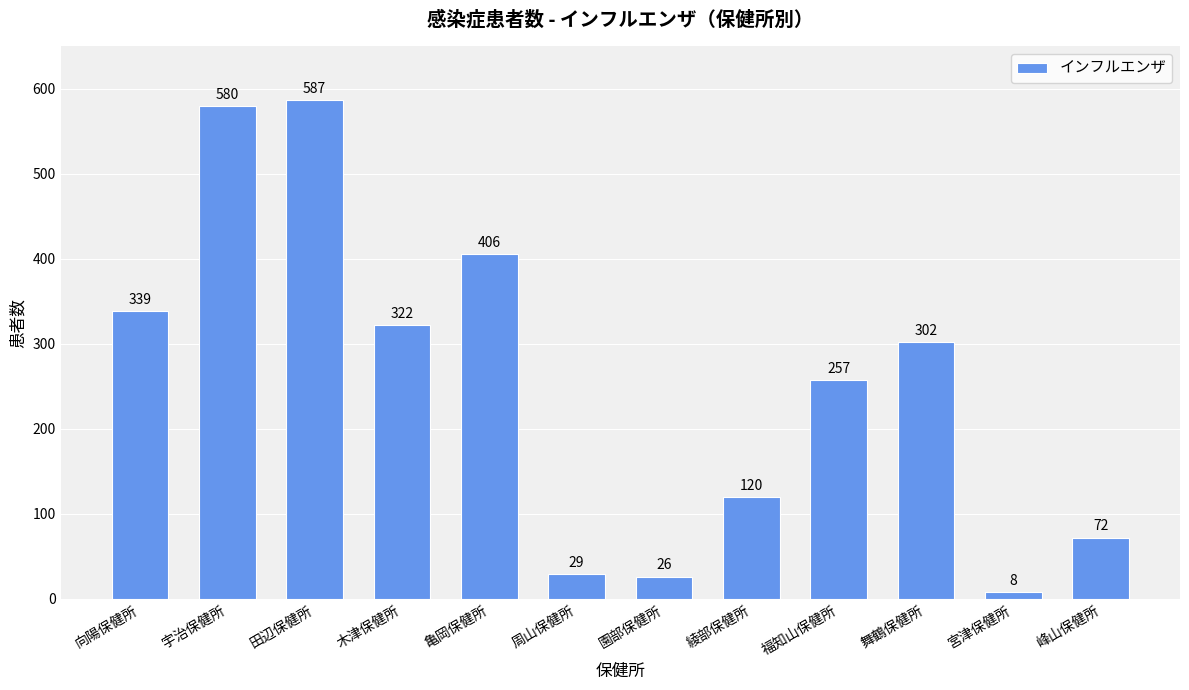

Rank the categories by value from lowest to highest.

宮津保健所, 園部保健所, 周山保健所, 峰山保健所, 綾部保健所, 福知山保健所, 舞鶴保健所, 木津保健所, 向陽保健所, 亀岡保健所, 宇治保健所, 田辺保健所